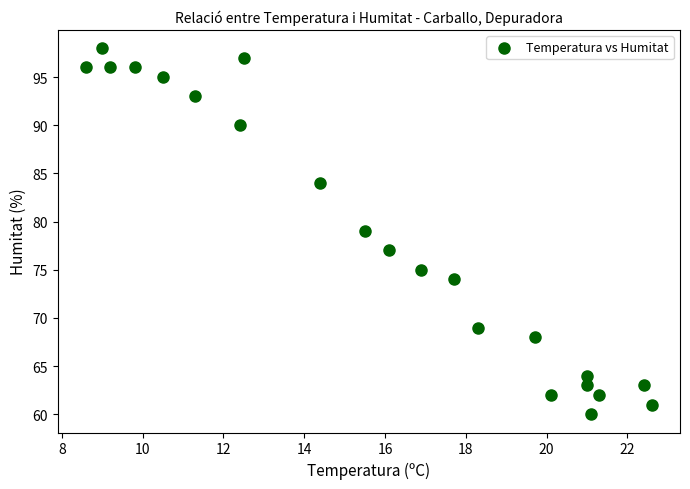

What is the range of Y values (max minus min)?

38